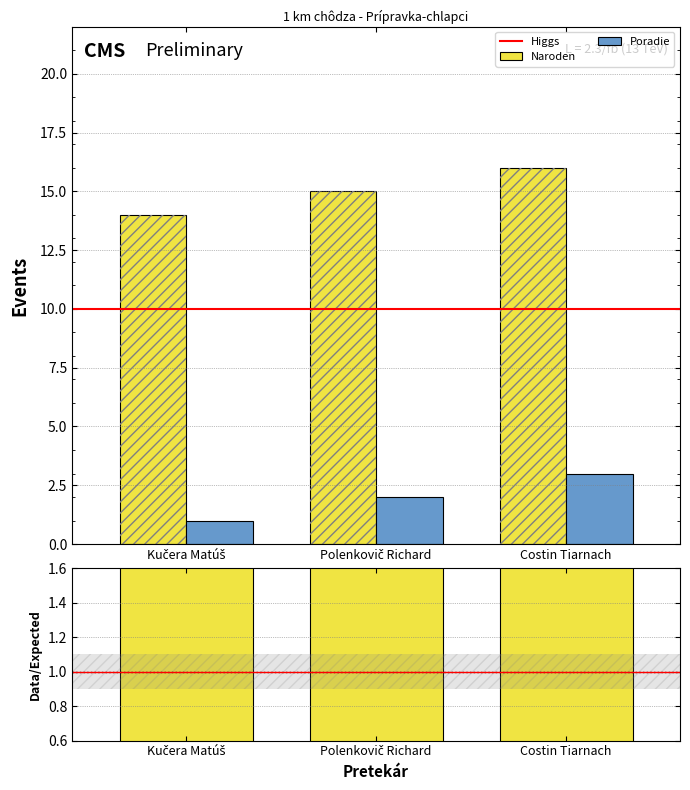

Rank the series at Kučera Matúš from highest to lowest value.

Naroden, Poradie